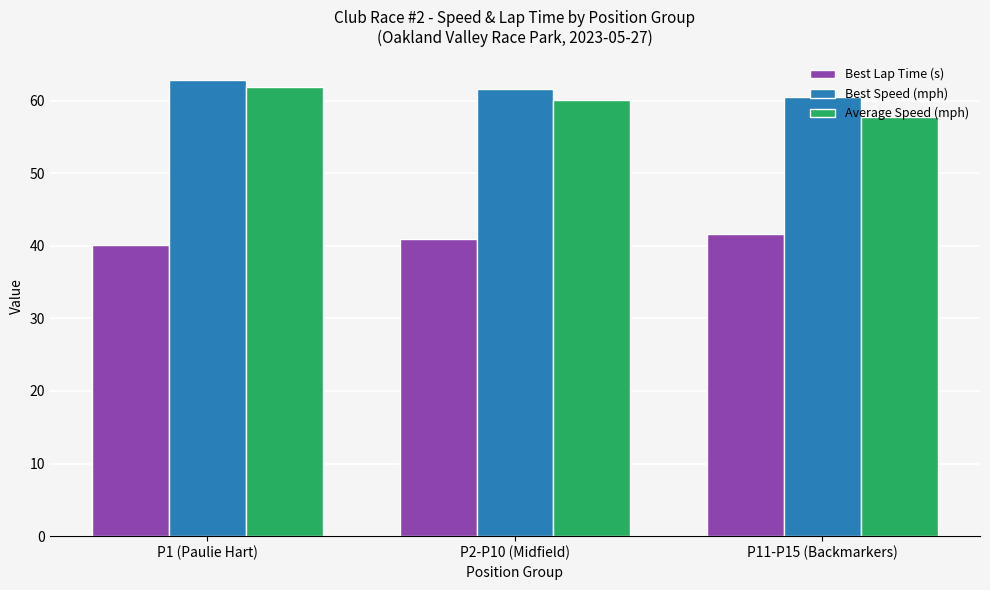

How many Best Speed (mph) values are between 60 and 62?

2